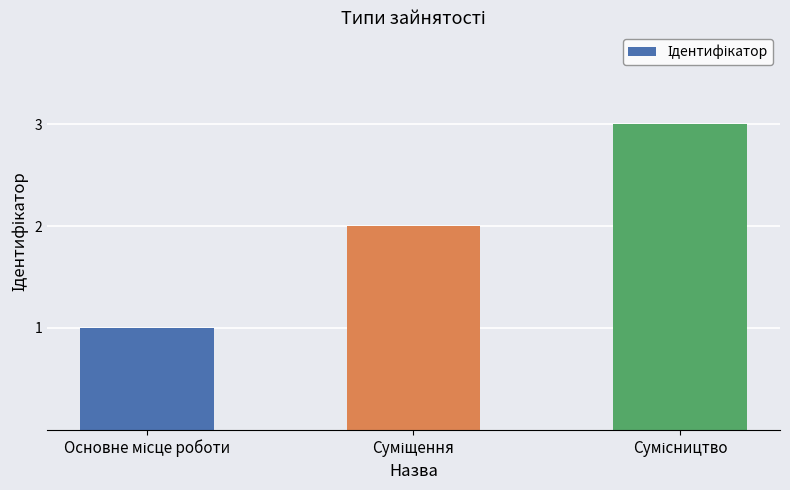

What is the greatest value displayed?

3